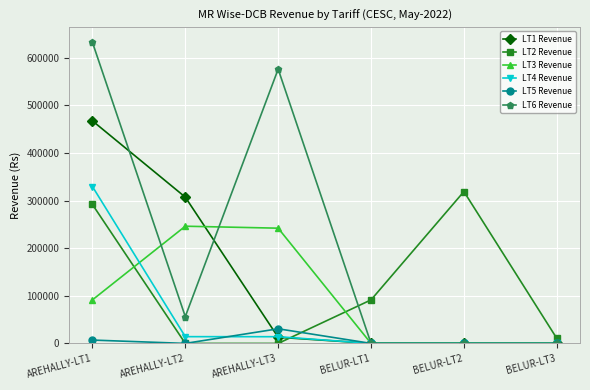

What is the maximum value shown in the chart?

632780.9